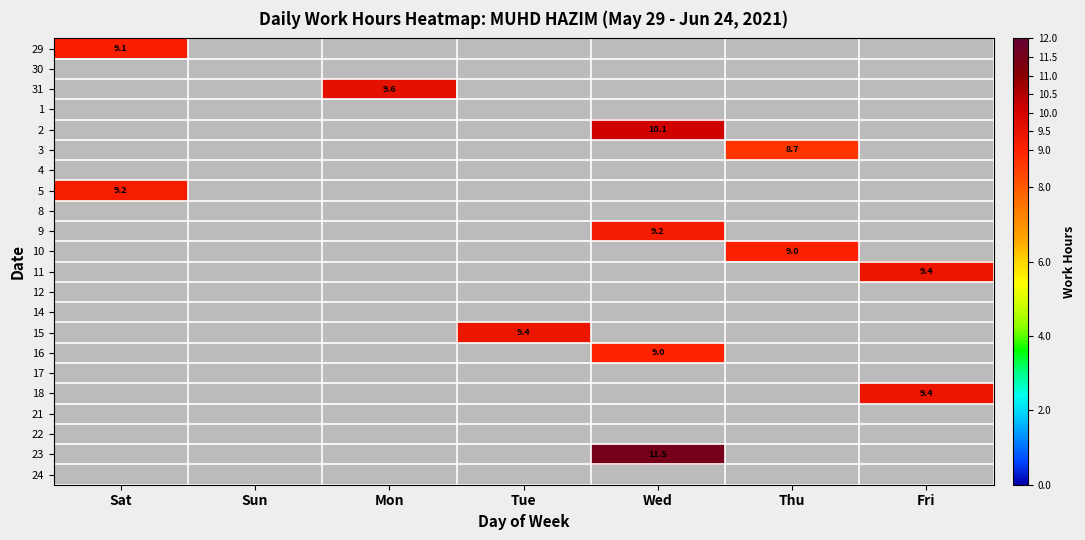

How many categories are shown in the chart?

7